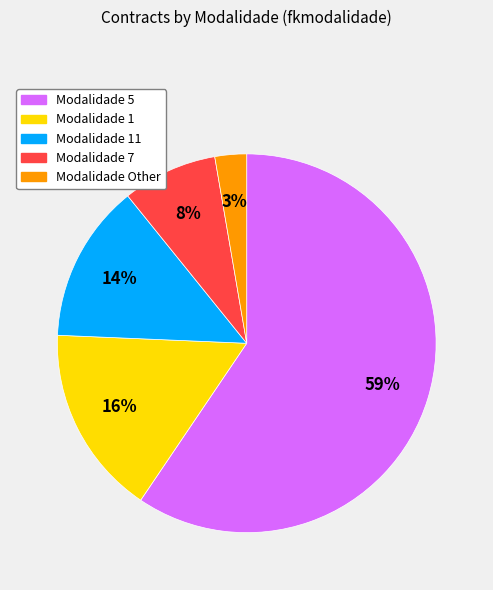

Which slice is the largest?

Modalidade 5